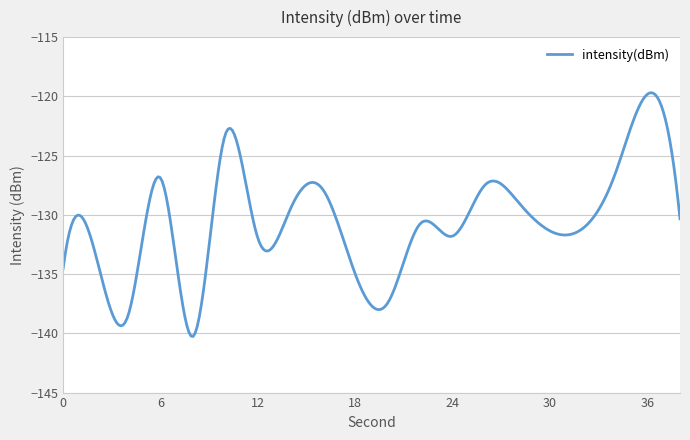

What is the difference between the maximum and minimum values?

20.6